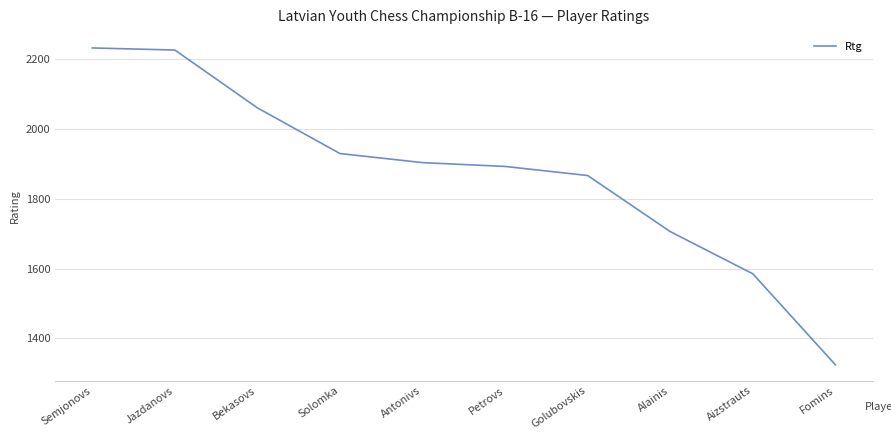

What is the ratio of the value at Petrovs to the value at Semjonovs?

0.8